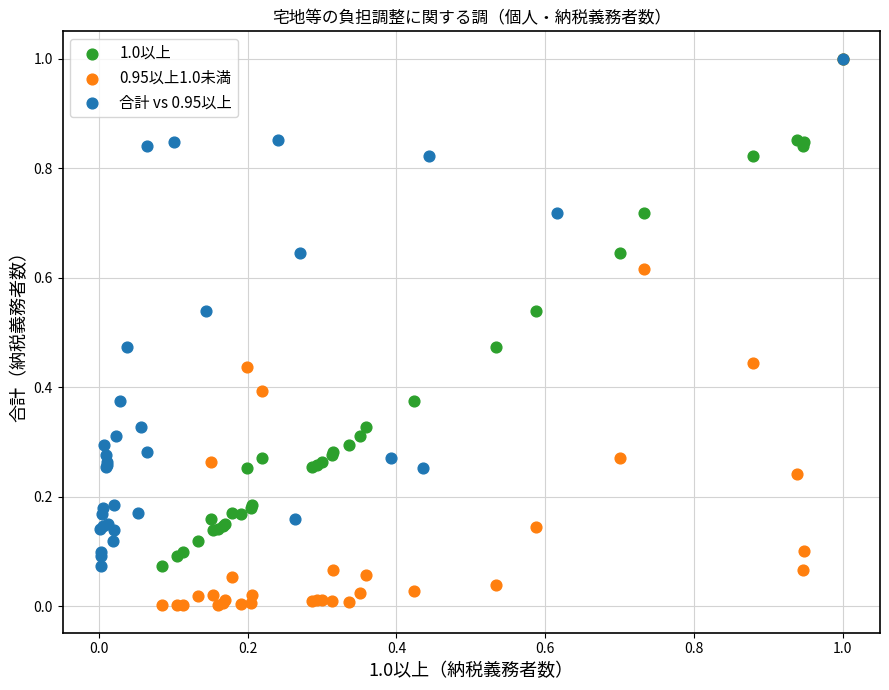

Which series has the widest spread of Y values?

0.95以上1.0未満